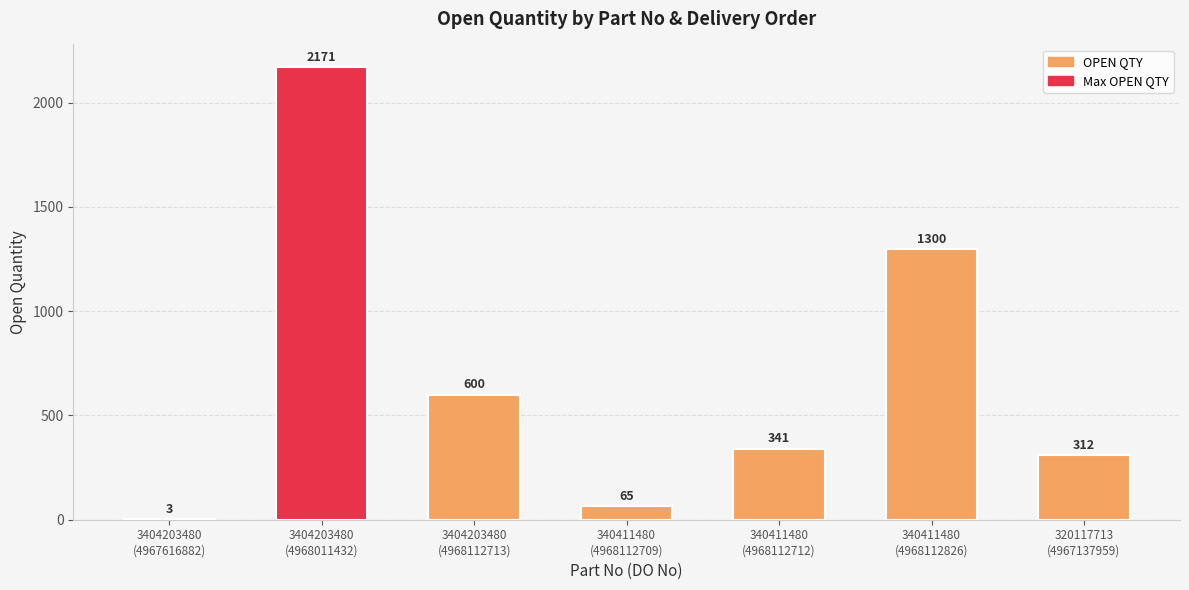

What is the greatest value displayed?

2171